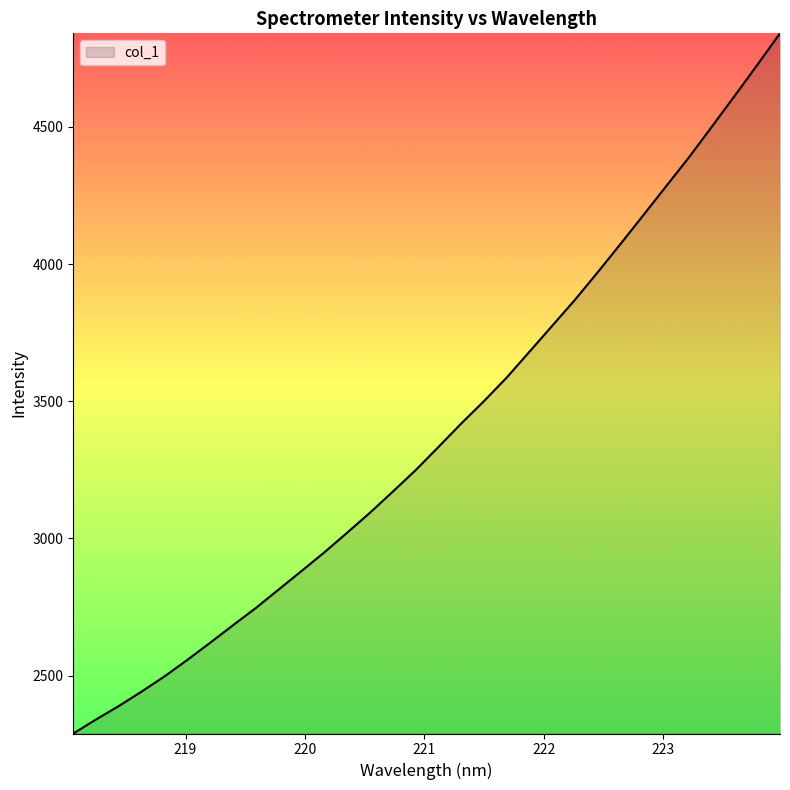

Does the chart display data point markers on the line(s)?

No